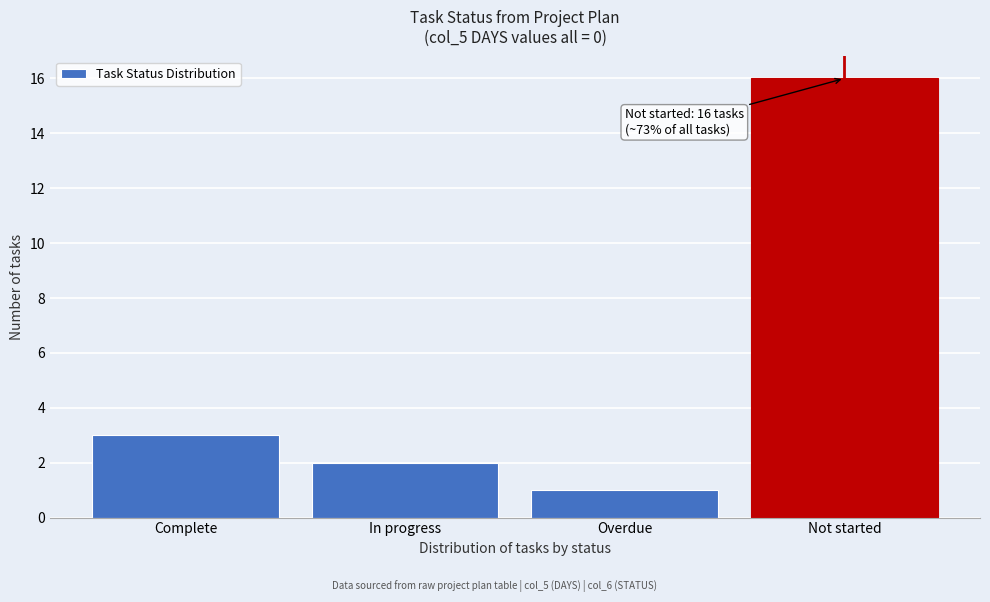

Reading left to right, what are all the values shown in this chart?

Complete=3	In progress=2	Overdue=1	Not started=16